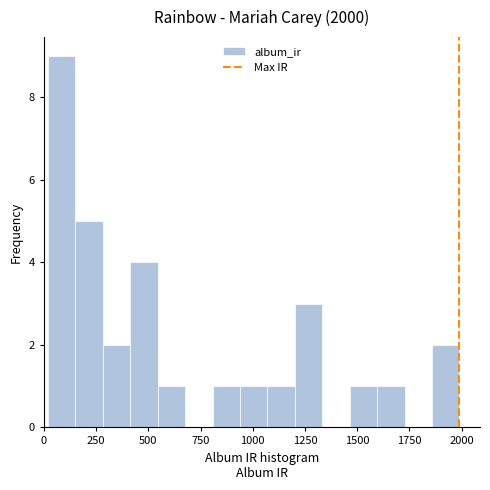

Around what value on the x-axis is the tallest bar? Give the approximate position of its centre, as read against the axis.

100